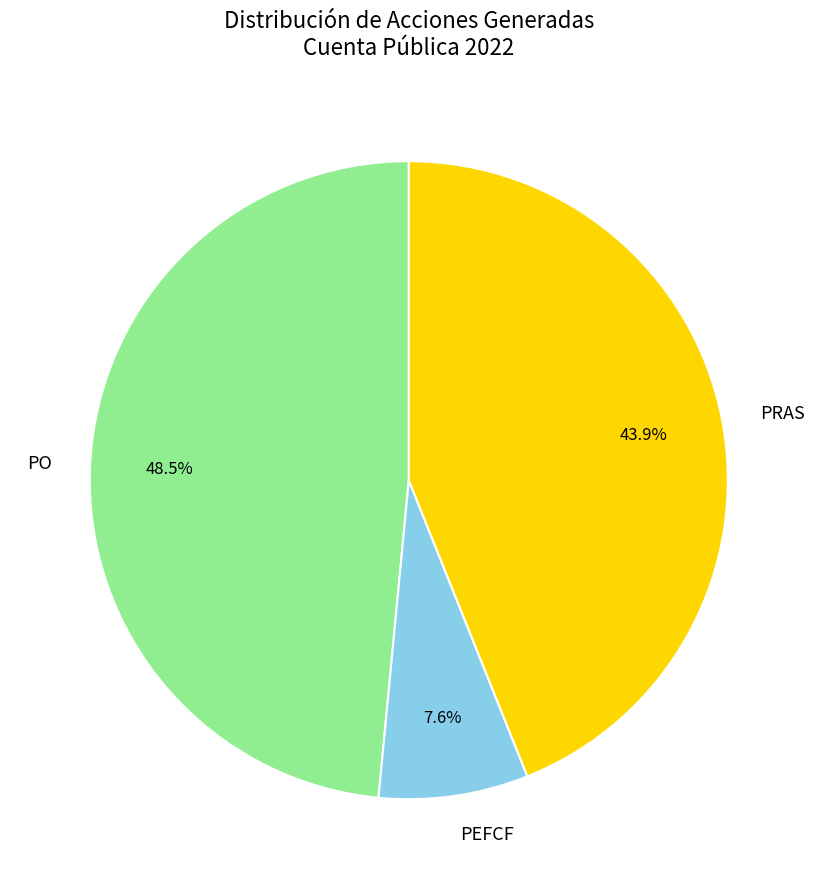

Does PO account for over 50% of the chart?

No